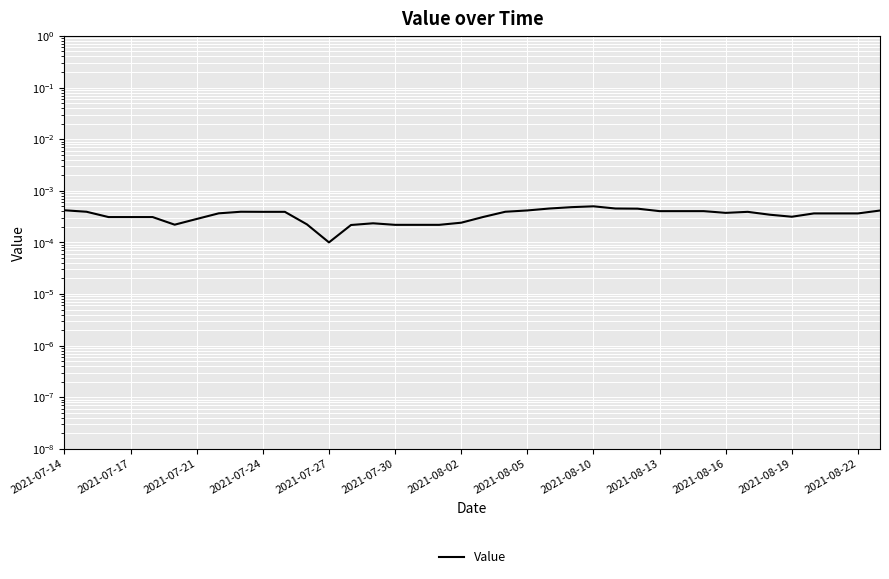

What position from the left is 2021-07-30?

6